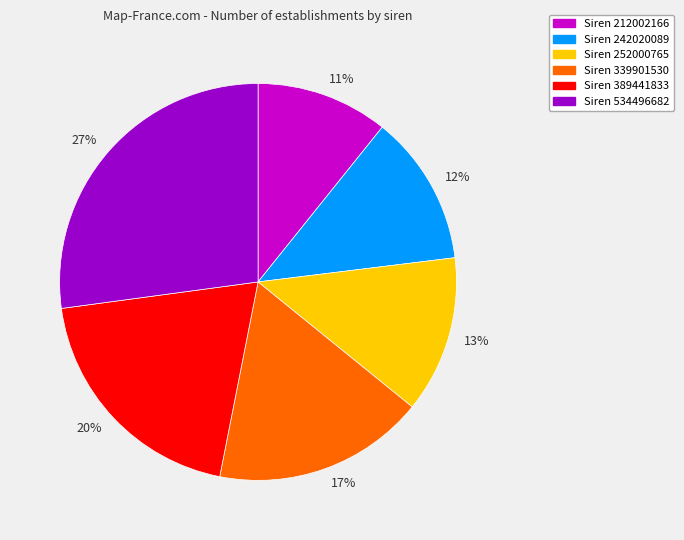

To the nearest percent, what portion does 11% represent?

11%